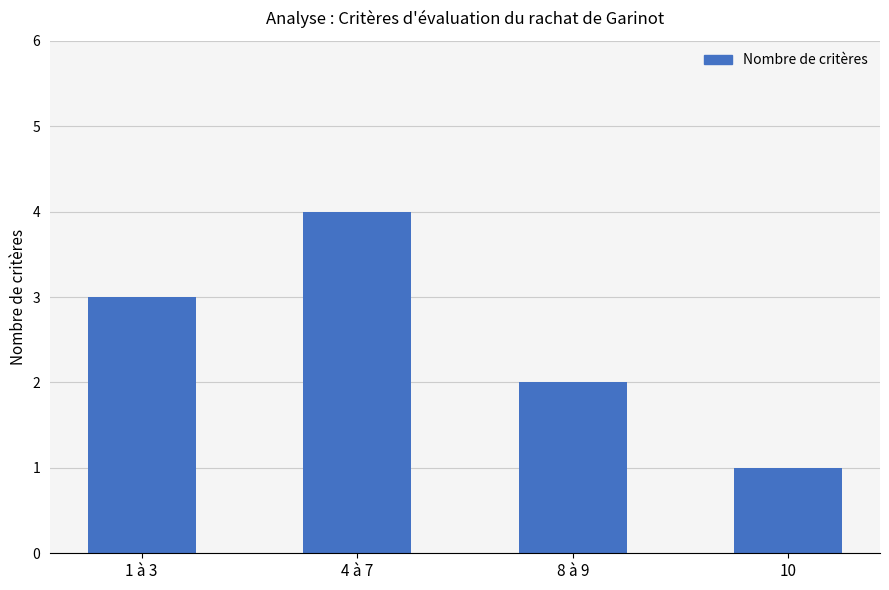

How many data points are less than 3?

2